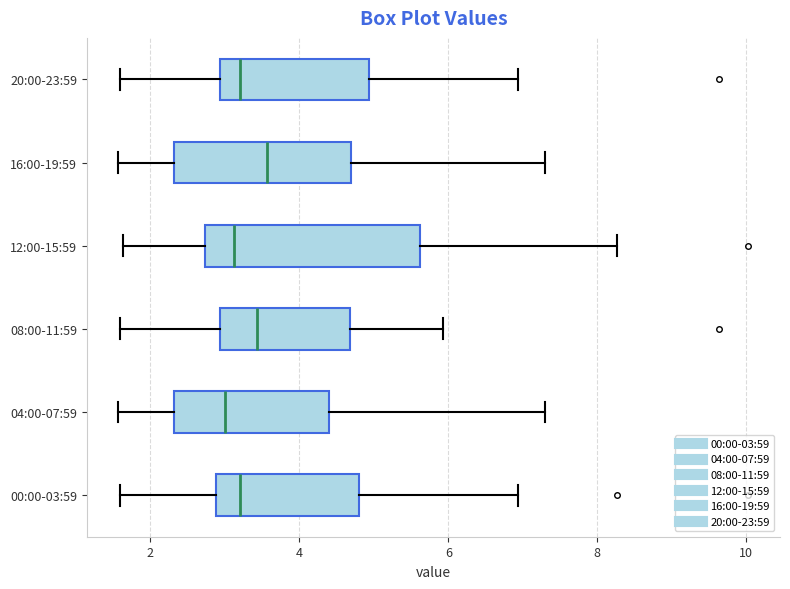

Reading bottom to top, transcribe this box plot: for each box, give where its median line is, the range the box spans, and where its two whiskers end, as read against the x-axis. The values are not printed on the chart, so give them approximately, as read against the axis.

00:00-03:59: median 3.2, box 2.8 to 4.8, whiskers 1.6 to 7.0
04:00-07:59: median 3.0, box 2.4 to 4.4, whiskers 1.6 to 7.4
08:00-11:59: median 3.4, box 3.0 to 4.6, whiskers 1.6 to 6.0
12:00-15:59: median 3.2, box 2.8 to 5.6, whiskers 1.6 to 8.2
16:00-19:59: median 3.6, box 2.4 to 4.8, whiskers 1.6 to 7.4
20:00-23:59: median 3.2, box 3.0 to 5.0, whiskers 1.6 to 7.0